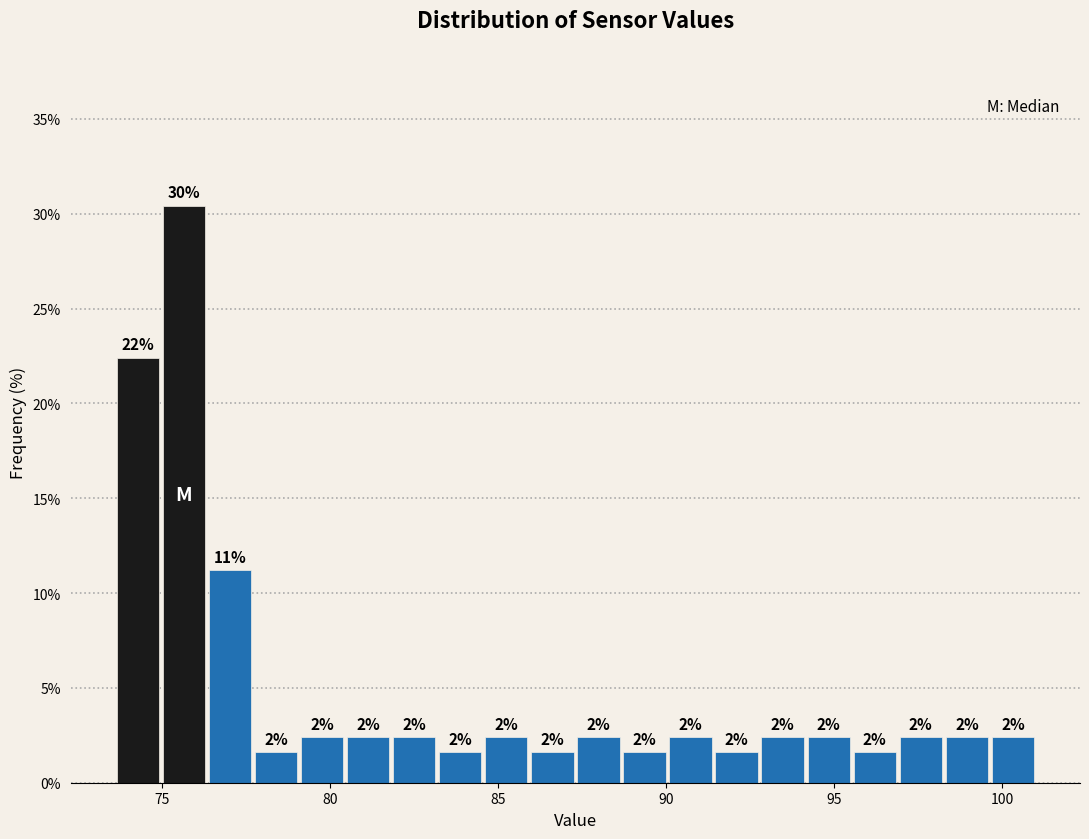

Around what value on the x-axis is the tallest bar? Give the approximate position of its centre, as read against the axis.

75.5